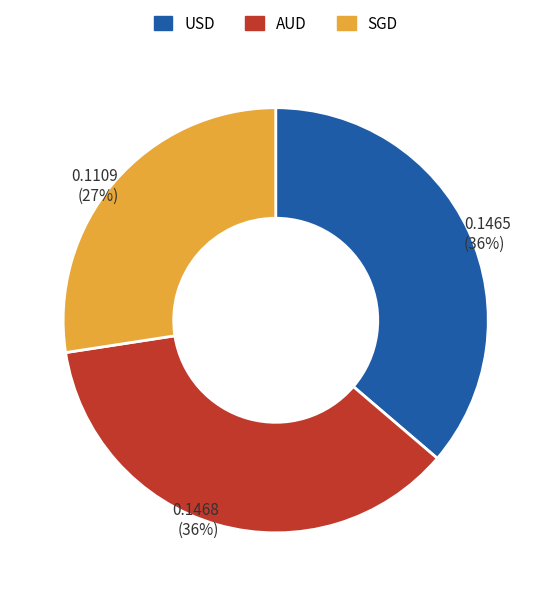

Count the number of slices in the pie.

3